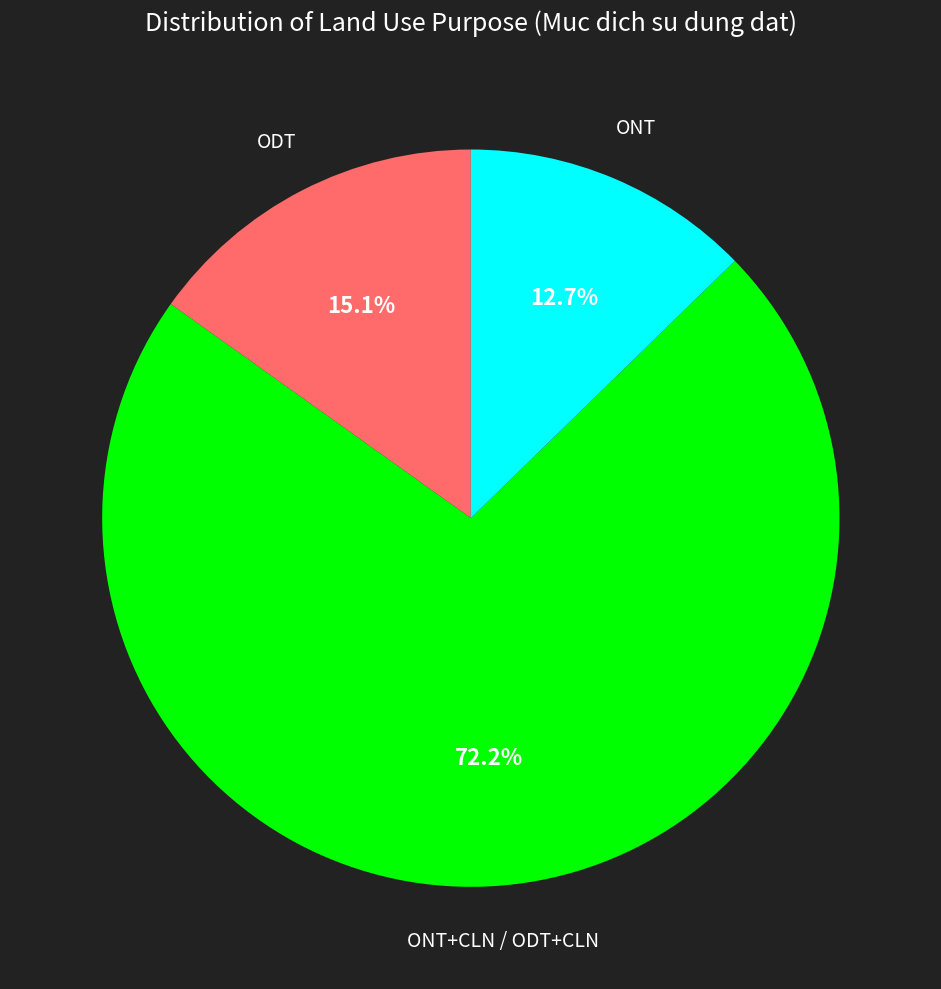

Is there a majority slice in this chart?

Yes